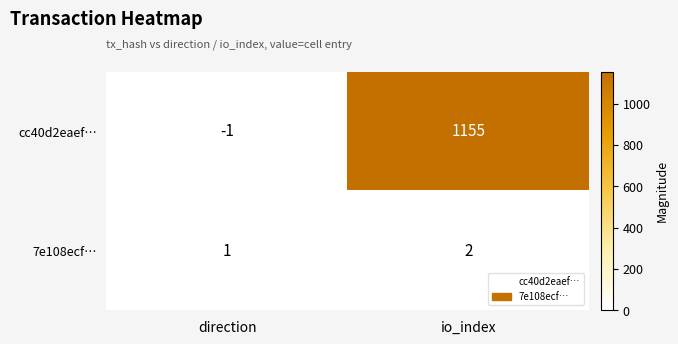

At which category is the sum across all series the highest?

io_index